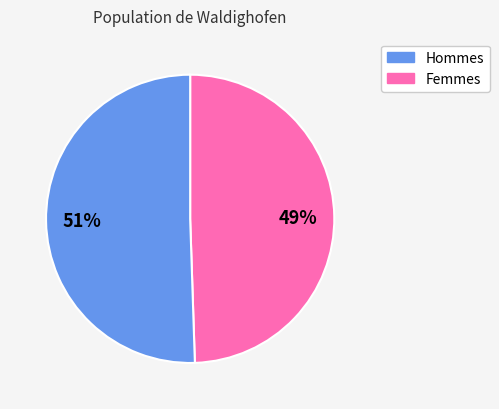

Is there a majority slice in this chart?

Yes